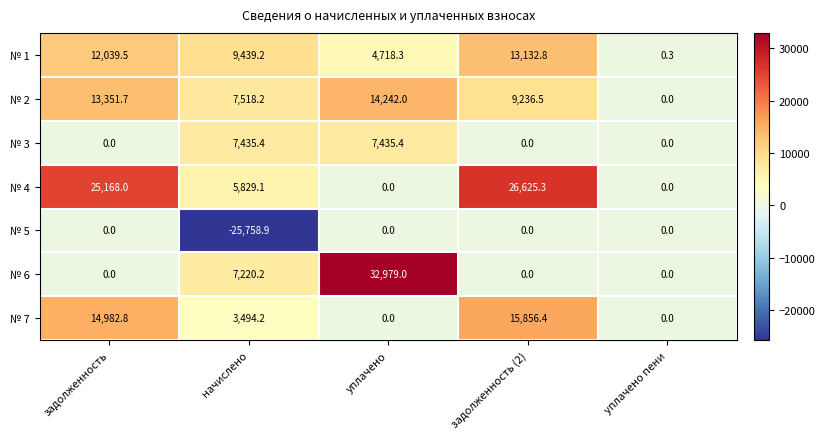

Where is № 7 nearest to the value 7928?

начислено